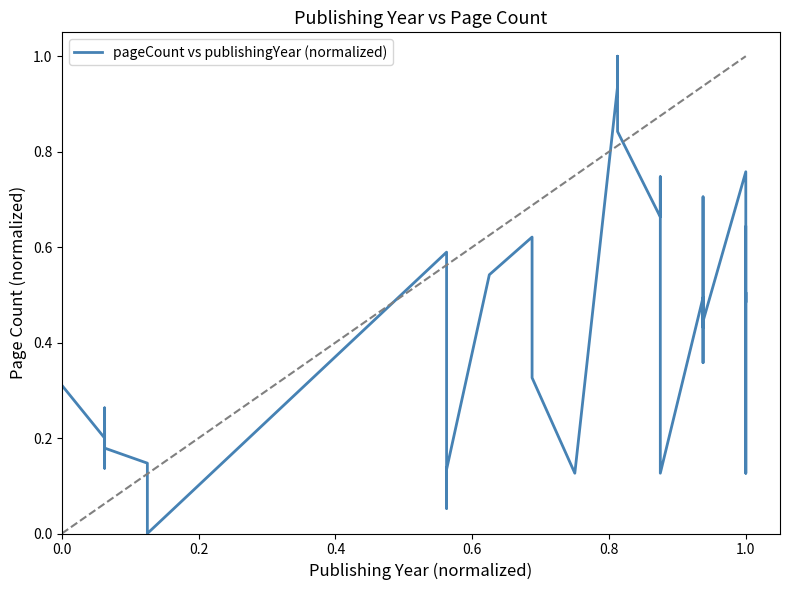

How many values are above zero?

39